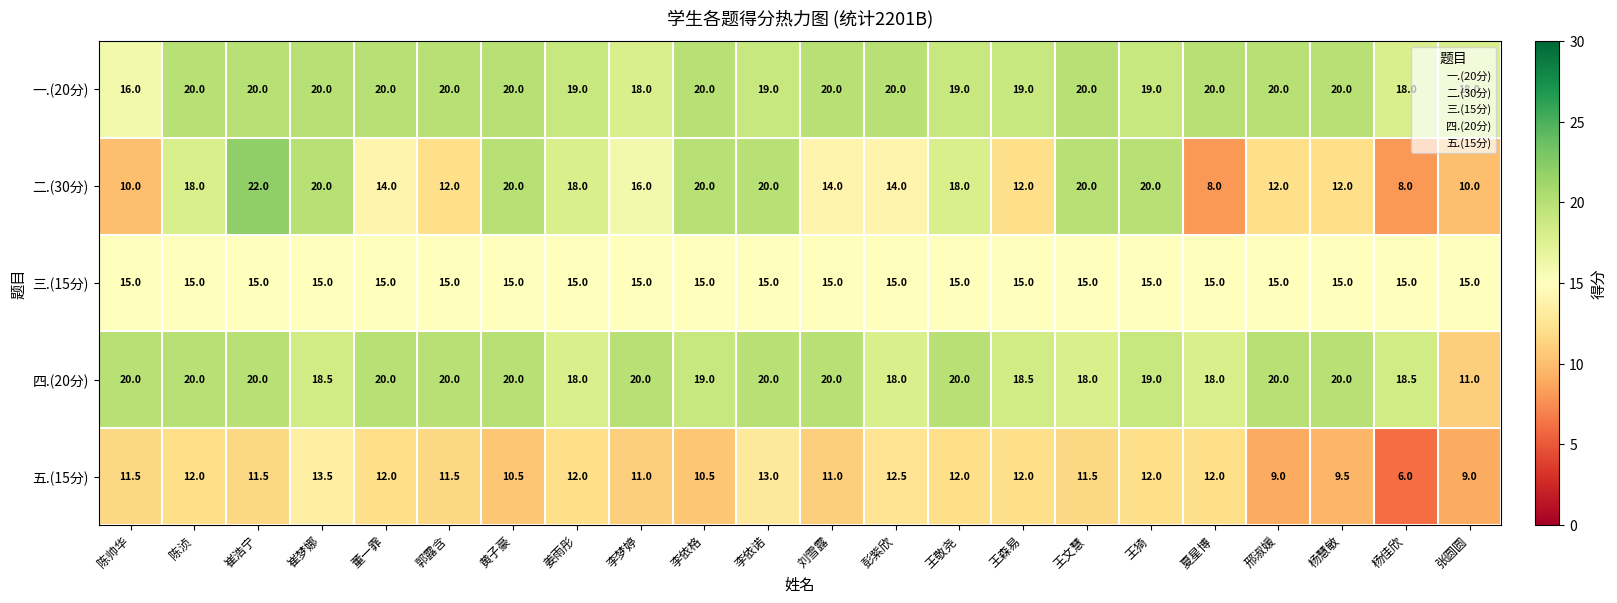

How many values in the 五.(15分) series are below 11?

6